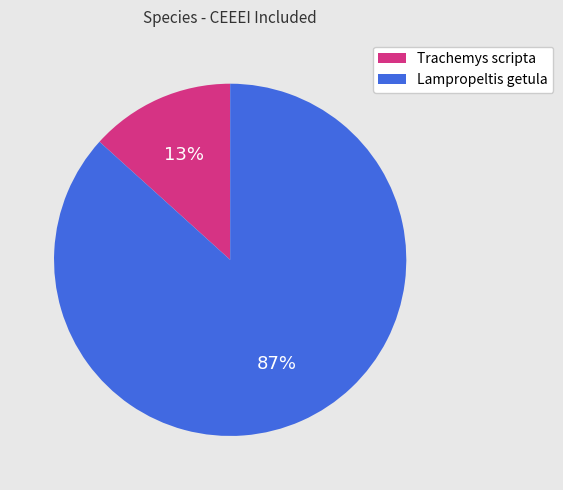

To the nearest percent, what is the average slice percentage?

50%